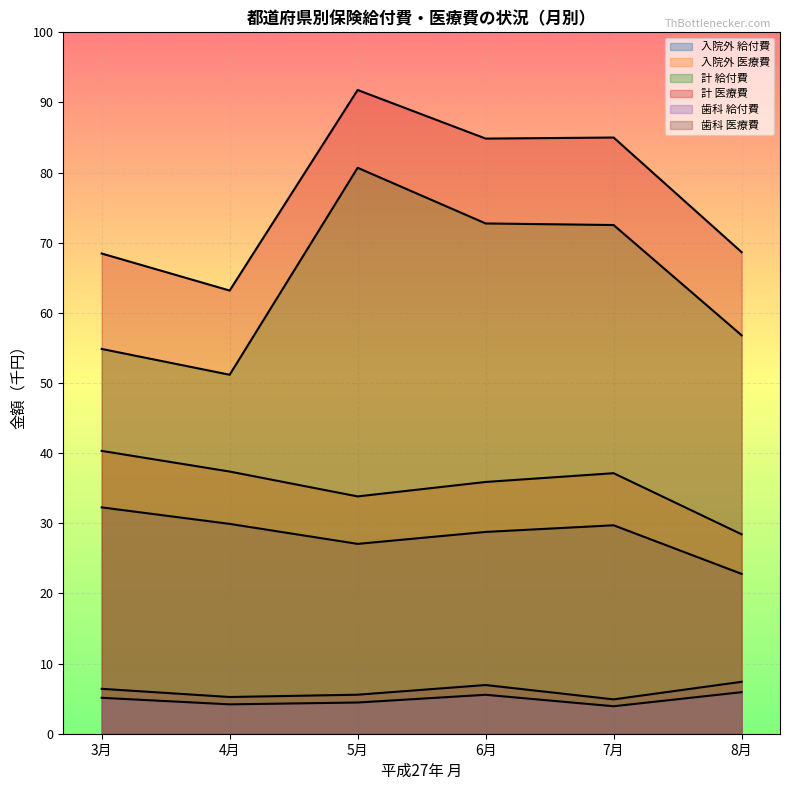

Rank the series by their maximum value, from highest to lowest.

計 医療費, 計 給付費, 入院外 医療費, 入院外 給付費, 歯科 医療費, 歯科 給付費